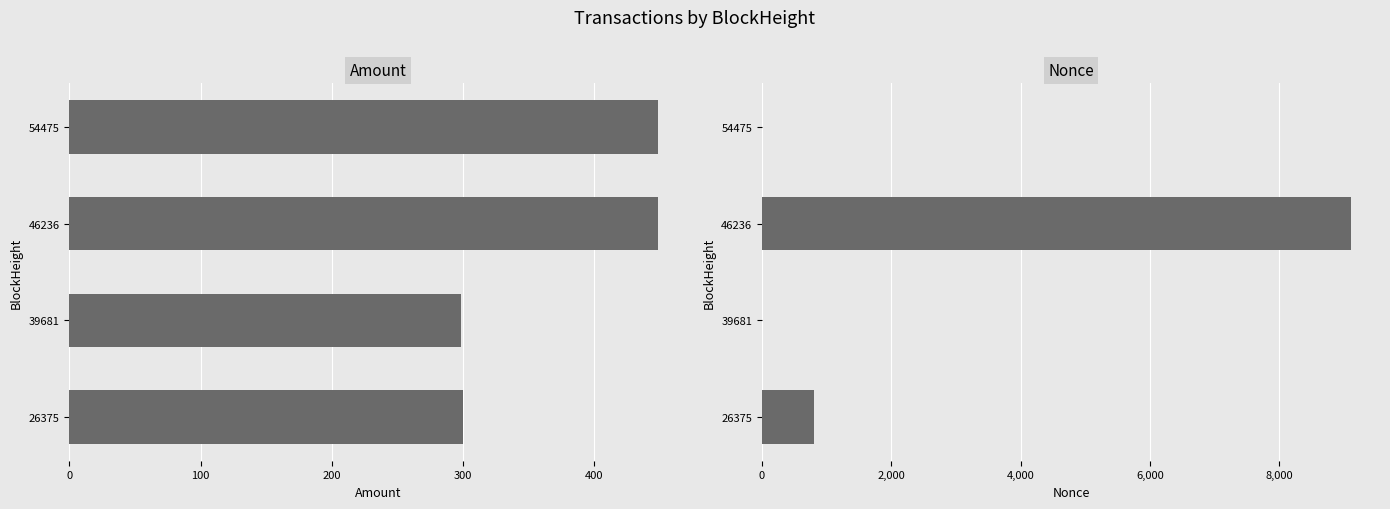

Reading left to right, what are all the values shown in this chart?

Amount: 300.0	299.0	449.0	449.0
Nonce: 803.0	0.0	9099.0	1.0